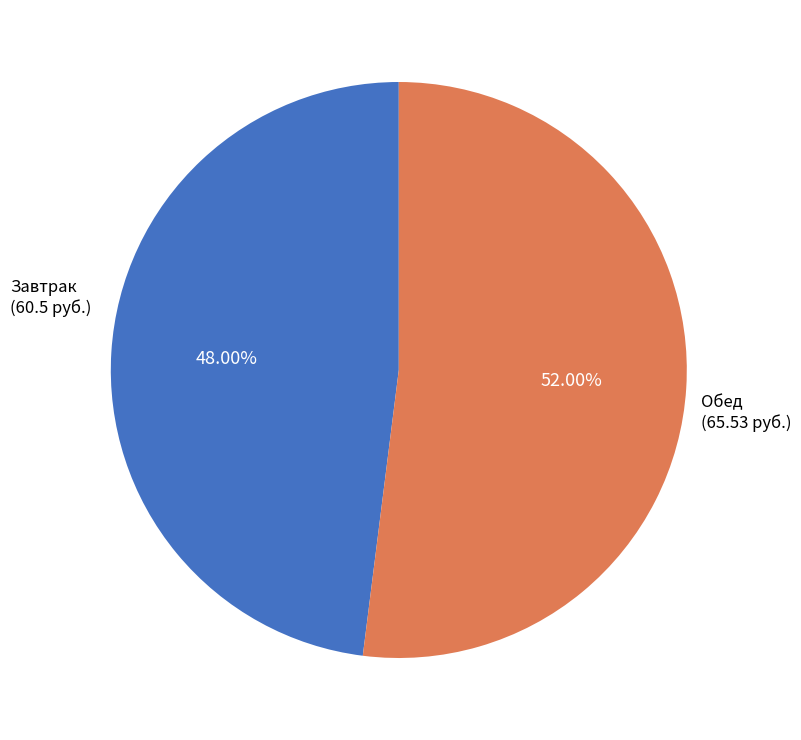

Which has a higher value, Завтрак or Обед?

Обед